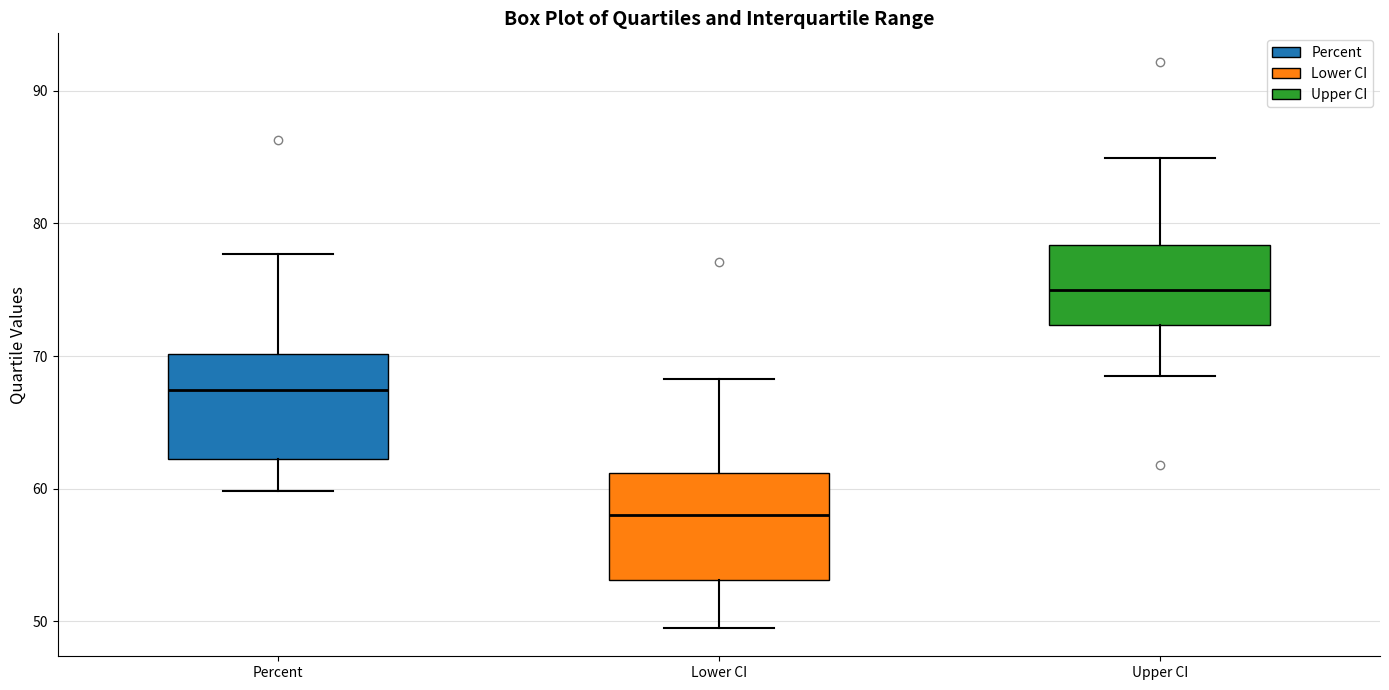

Where does the lower whisker of the box for Percent end on the y-axis? The values are not printed on the chart, so give them approximately, as read against the axis.

60